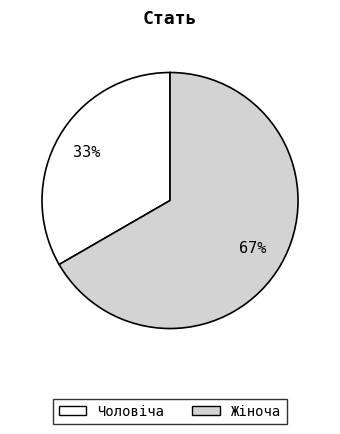

To the nearest percent, what is the combined percentage of Чоловіча and Жіноча?

100%